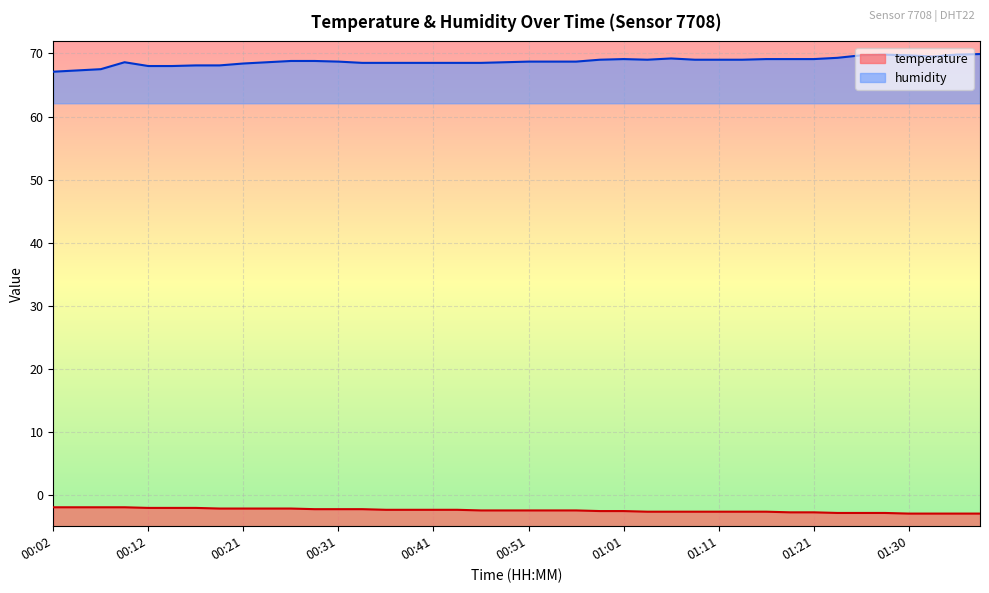

Is it true that temperature equals -2.4 at 00:53?

True